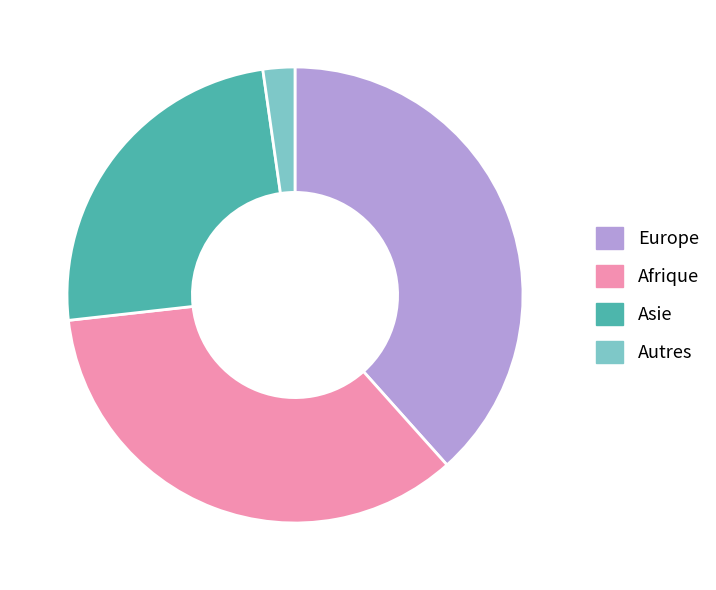

Which slice is the smallest?

Autres